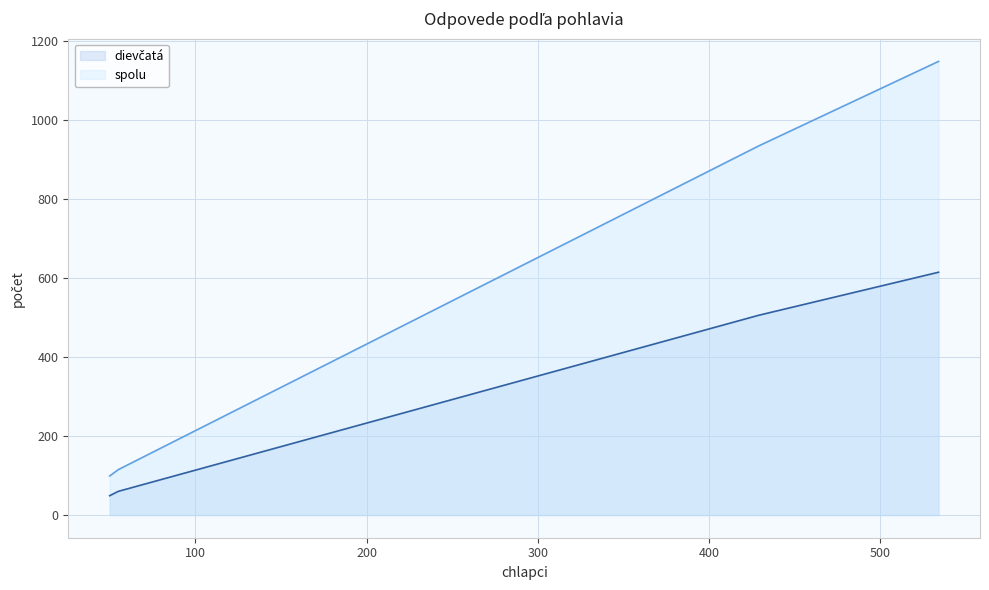

Rank the series at áno from highest to lowest value.

spolu, dievčatá